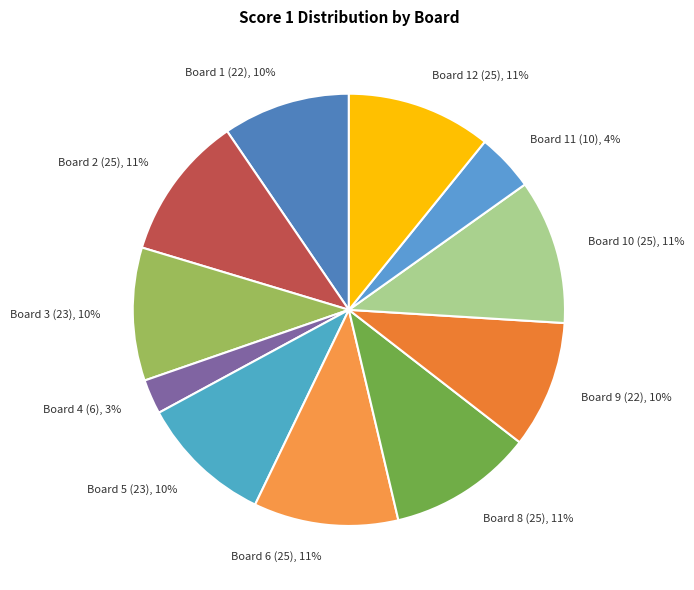

What is the smallest slice in the pie chart?

Board 4 (6)